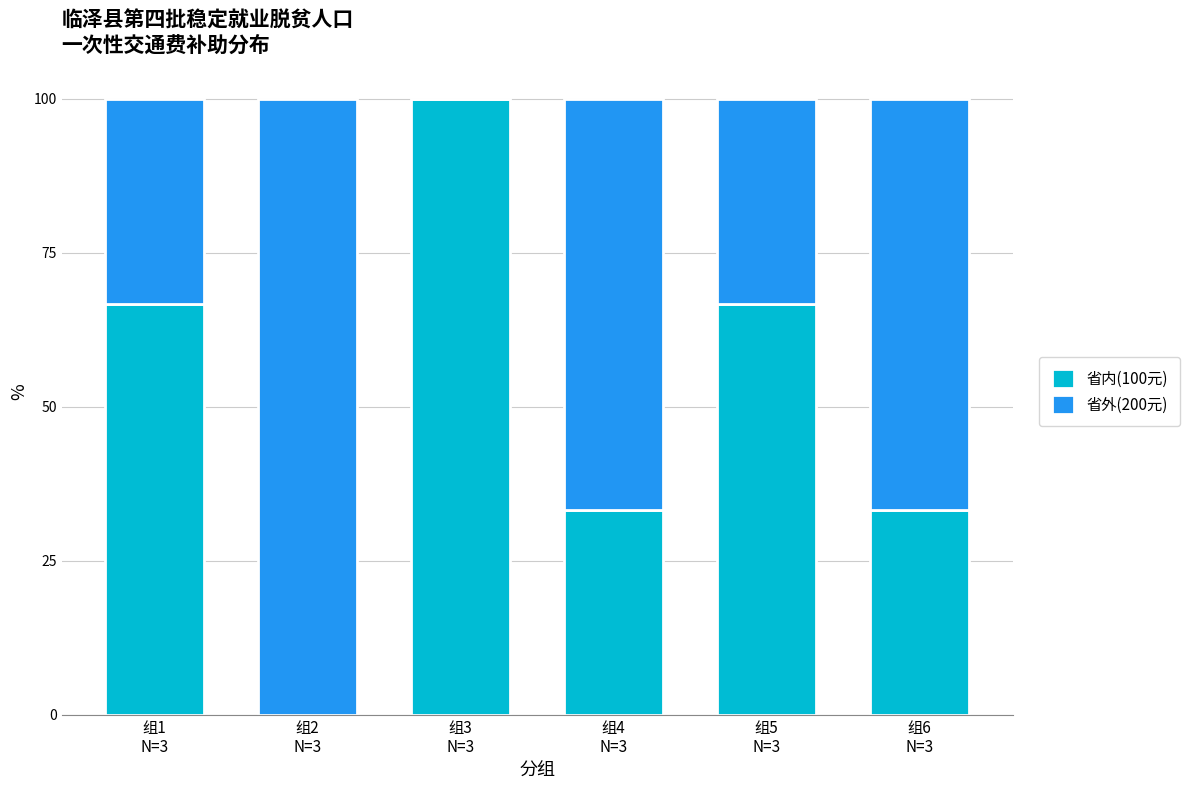

What is the sum of all 省内(100元) values?

300.0